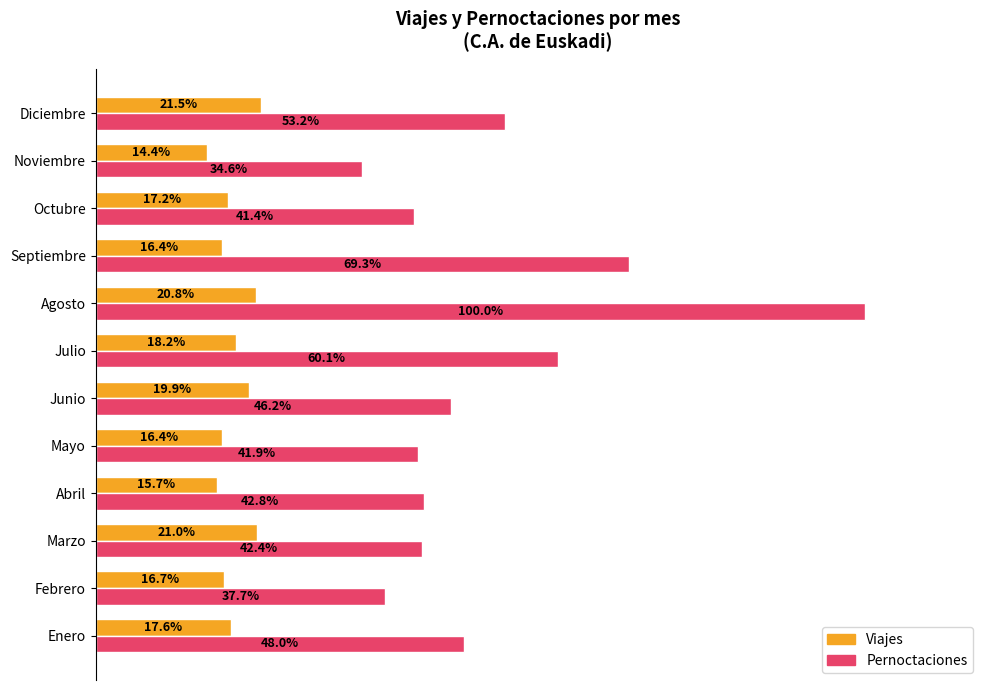

Where is Pernoctaciones nearest to the value 67?

Septiembre